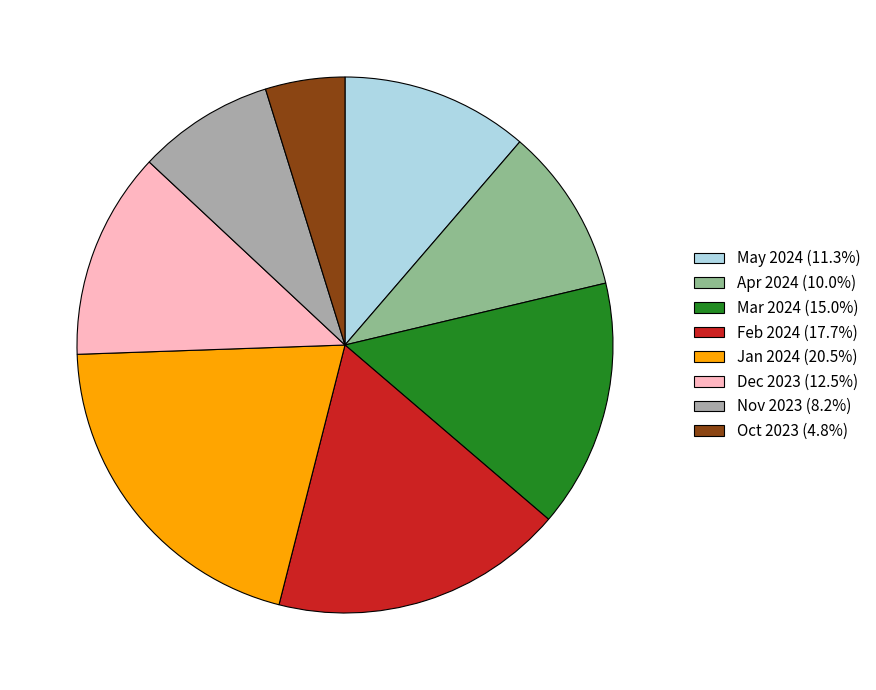

What is the ratio of the value at Mar 2024 (15.0%) to the value at Apr 2024 (10.0%)?

1.5